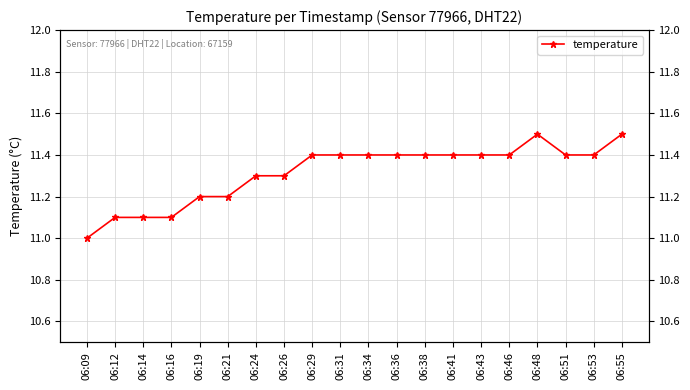

What is the difference between the maximum and minimum values?

0.5